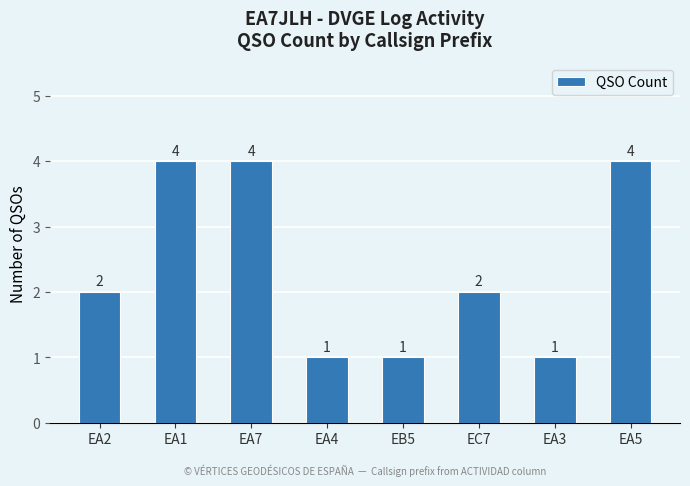

Reading right to left, what are all the values shown in this chart?

EA5=4	EA3=1	EC7=2	EB5=1	EA4=1	EA7=4	EA1=4	EA2=2